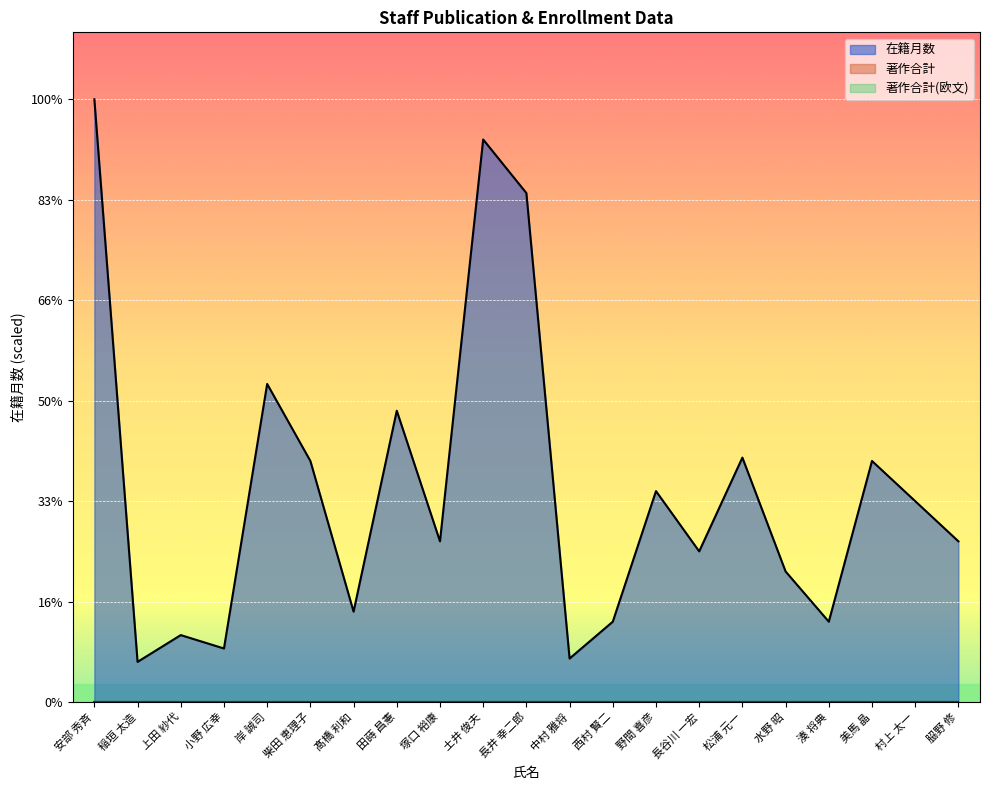

How many data points in 在籍月数 are less than 48?

9